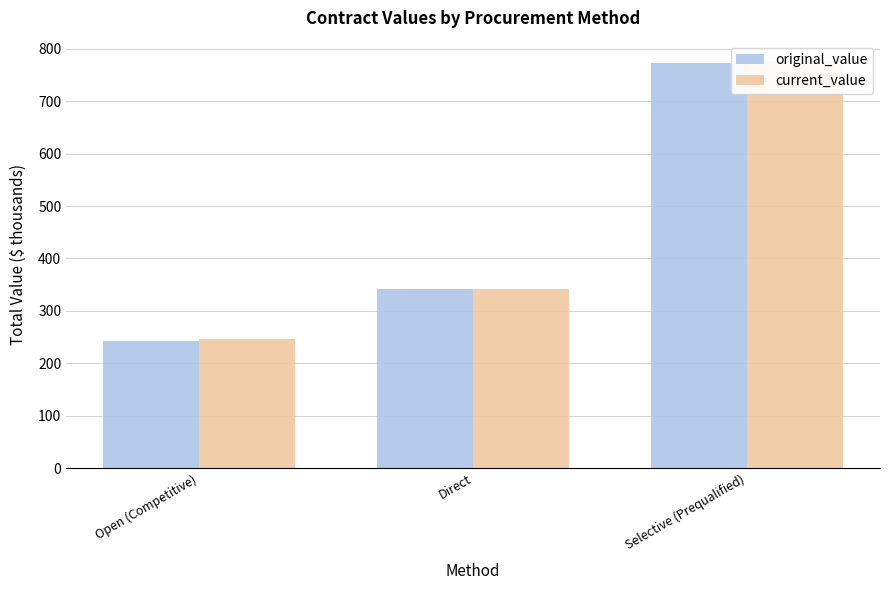

What is the sum of the original_value values at Direct and Open (Competitive)?

583.3